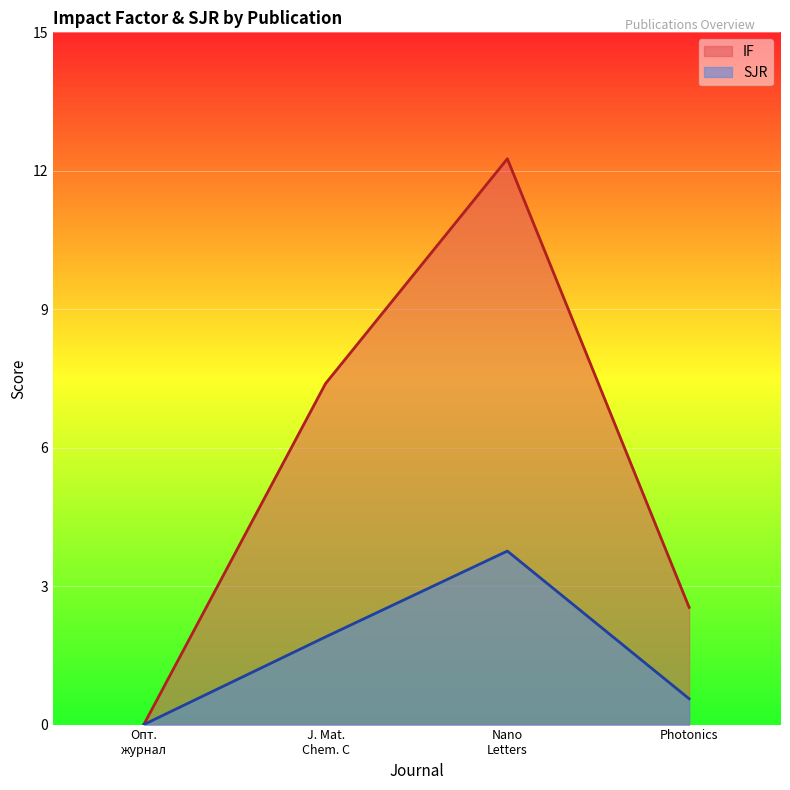

The value of SJR at Photonics is 0.6. True or false?

True